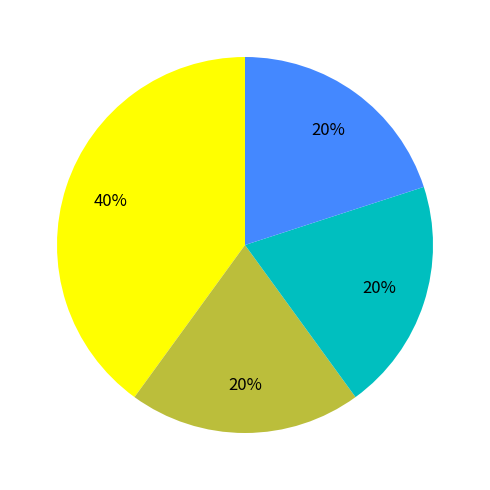

Is there a majority slice in this chart?

No